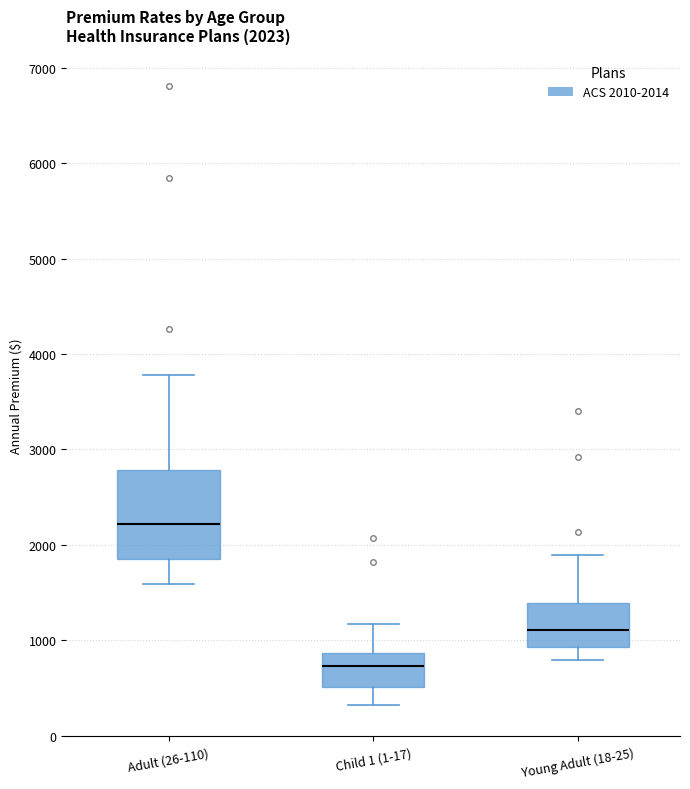

Which box has the lowest median line?

Child 1 (1-17)